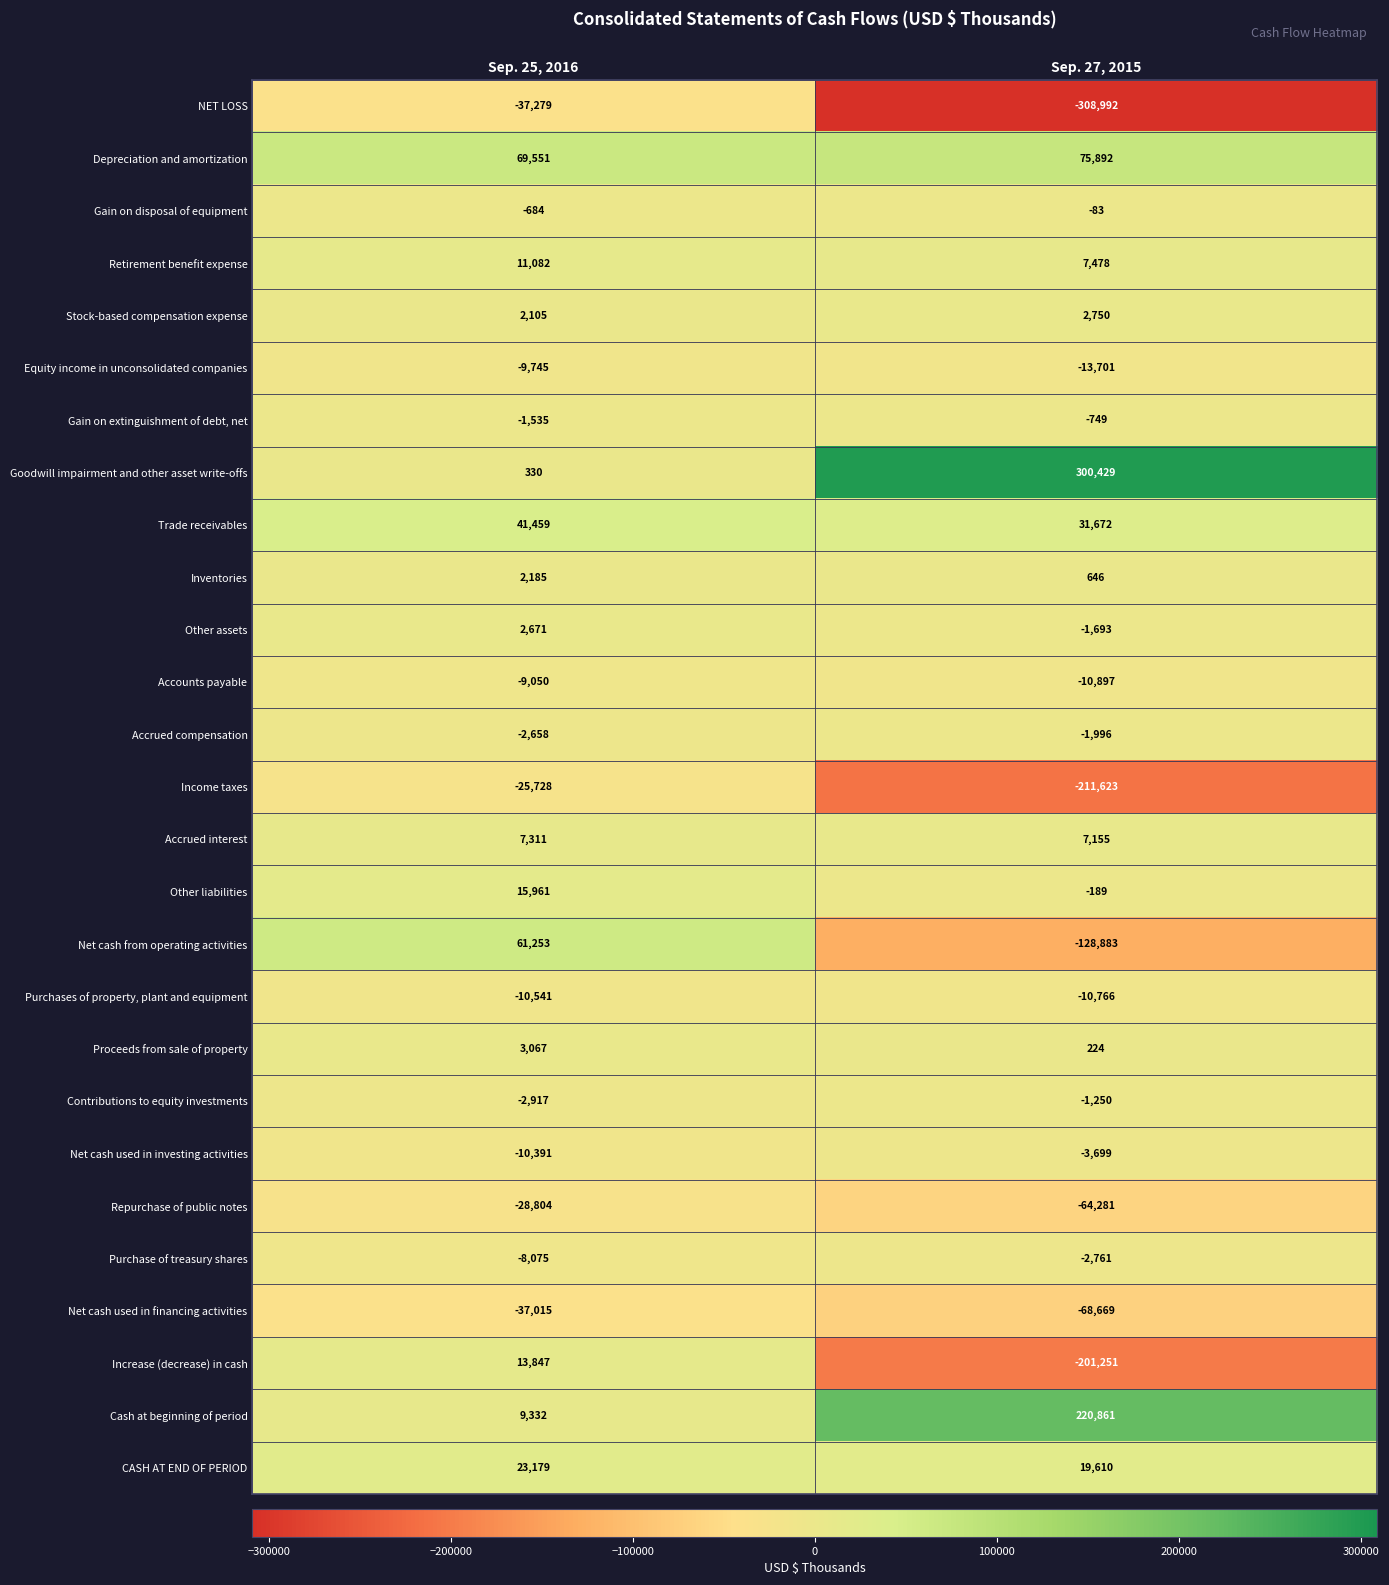

Is it true that Repurchase of public notes equals -15471 at Sep. 25, 2016?

False